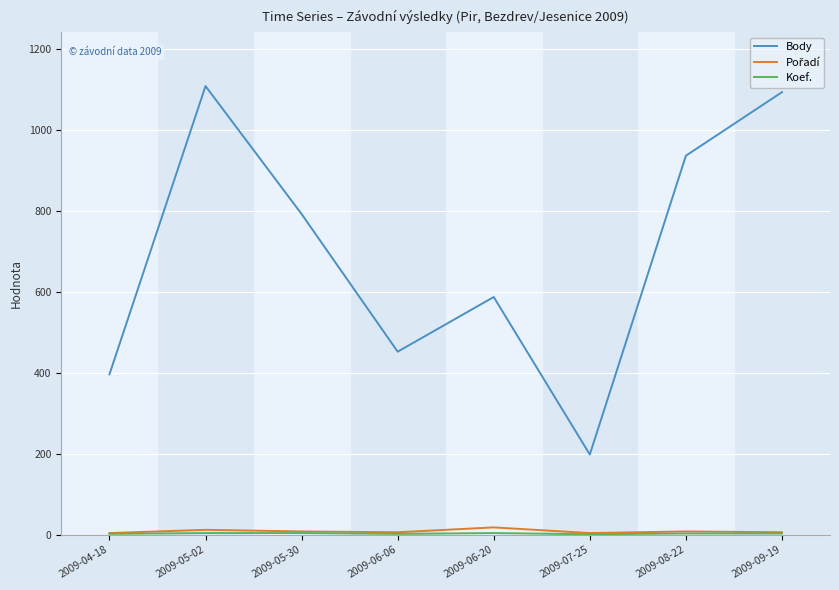

Does the chart have visible grid lines?

Yes